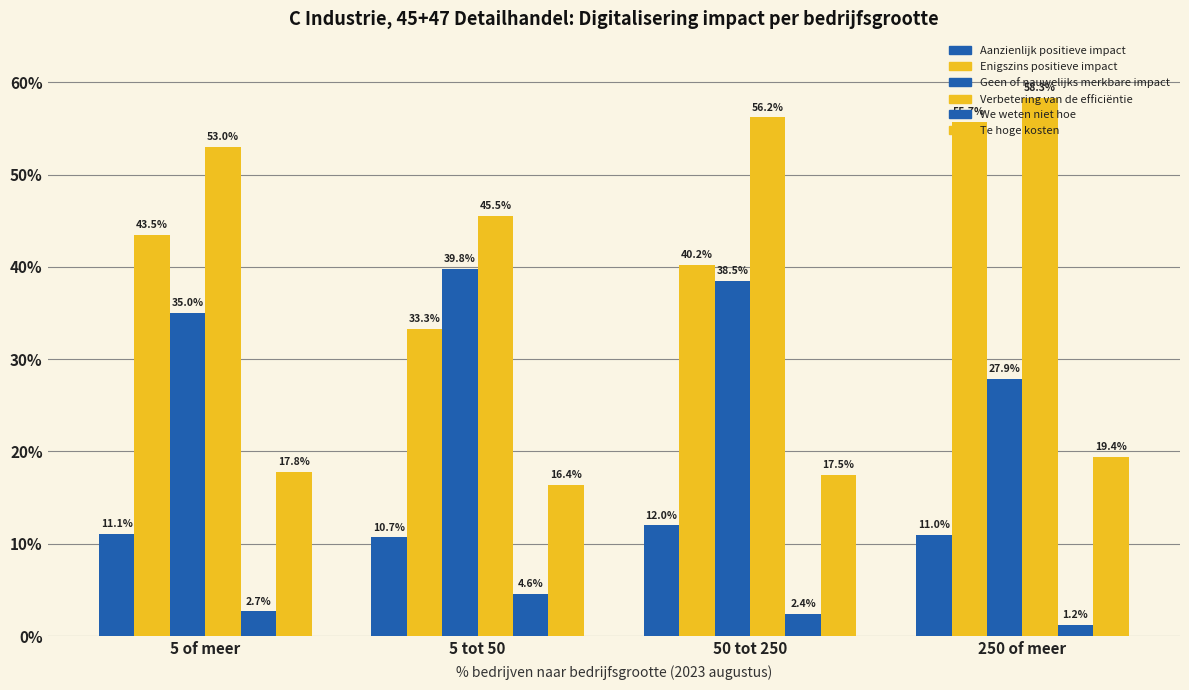

What position from the right is 50 tot 250?

2